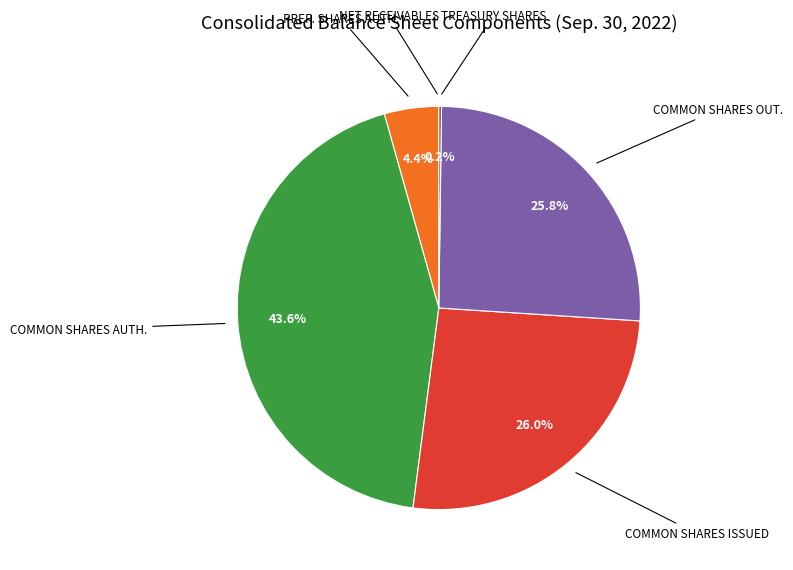

Is there a majority slice in this chart?

No